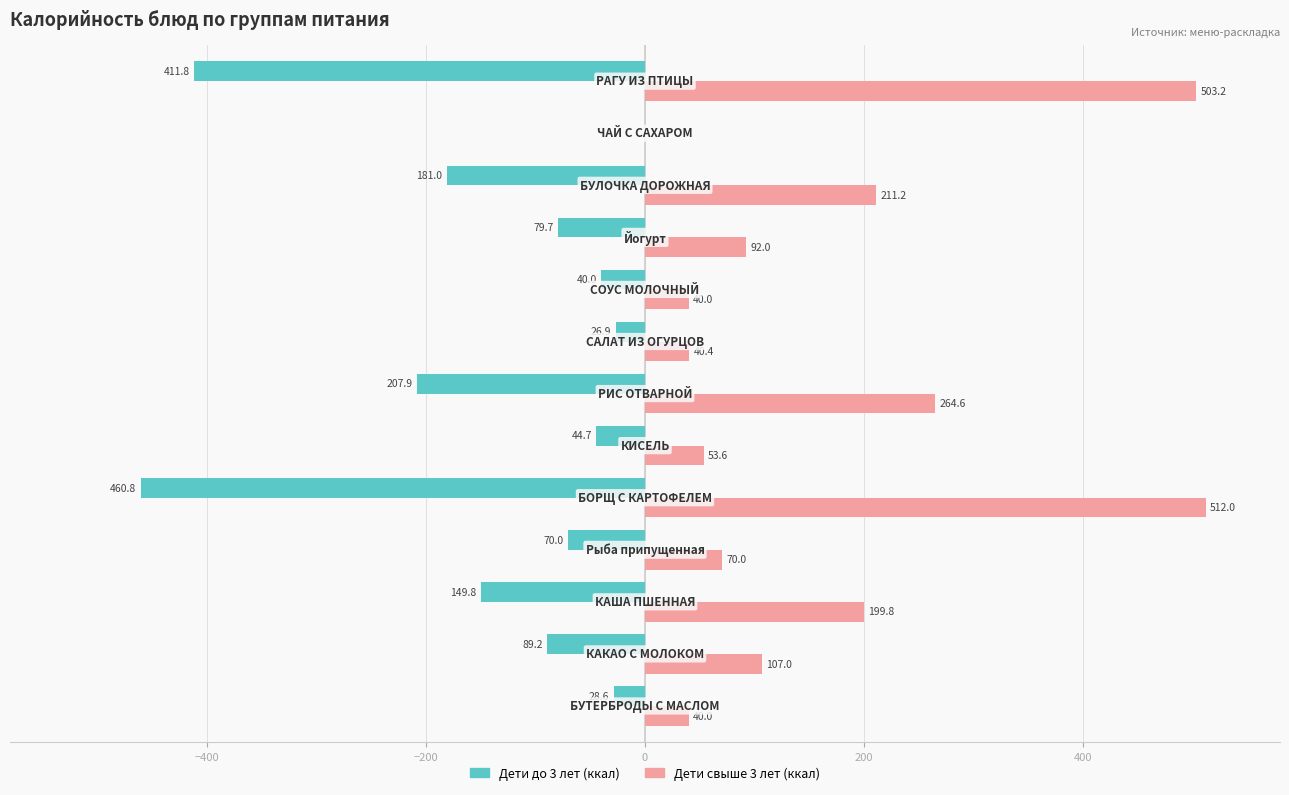

What is the sum of all Дети свыше 3 лет (ккал) values?

2133.8